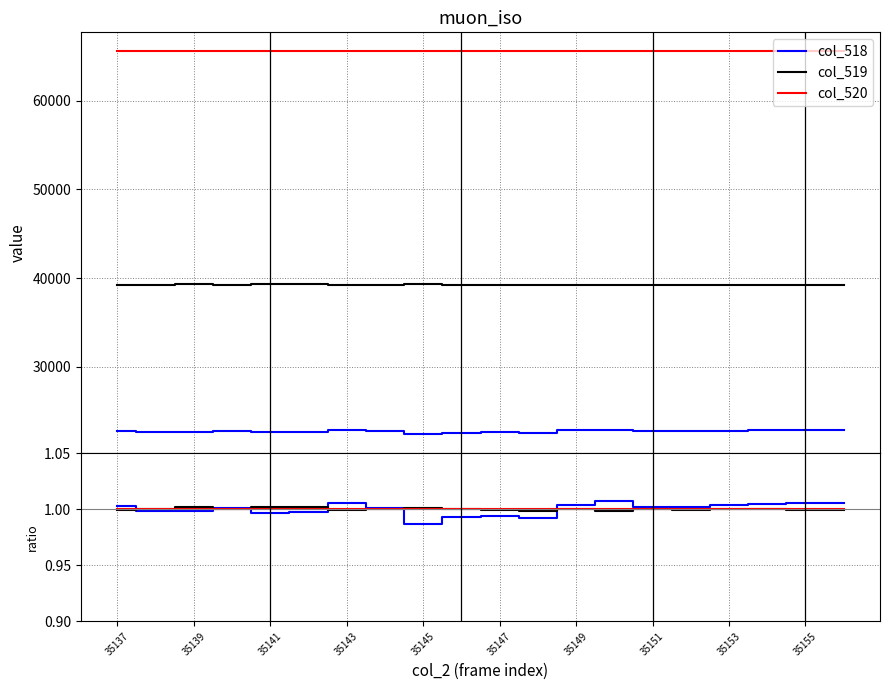

The col_520 series shows 1.4 at 35139. True or false?

False